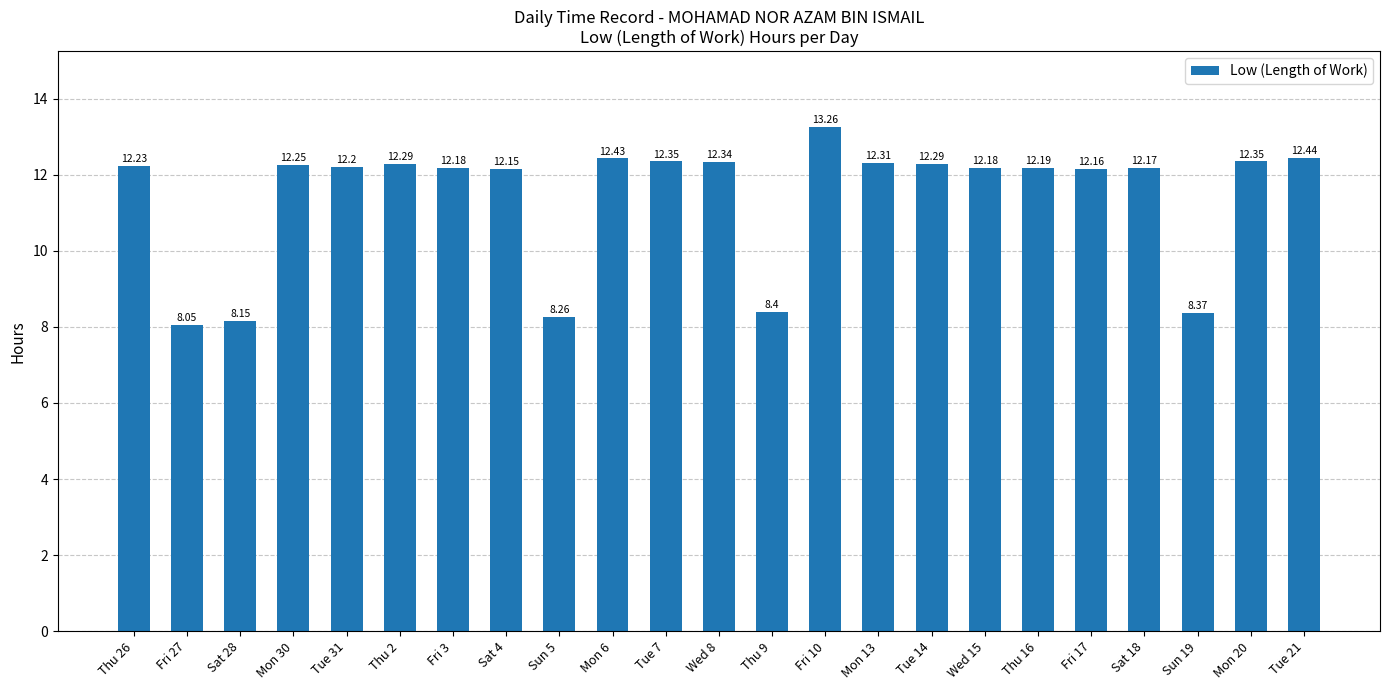

What is the difference between the maximum and second lowest values?

5.1